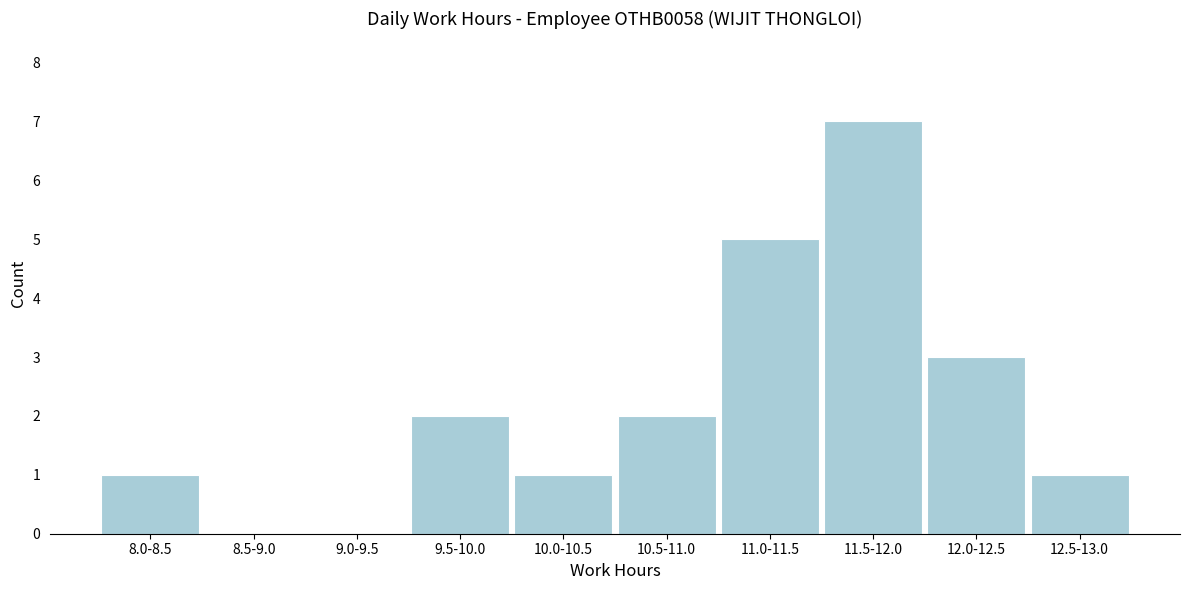

Reading right to left, what are all the values shown in this chart?

12.5-13.0=1	12.0-12.5=3	11.5-12.0=7	11.0-11.5=5	10.5-11.0=2	10.0-10.5=1	9.5-10.0=2	9.0-9.5=0	8.5-9.0=0	8.0-8.5=1